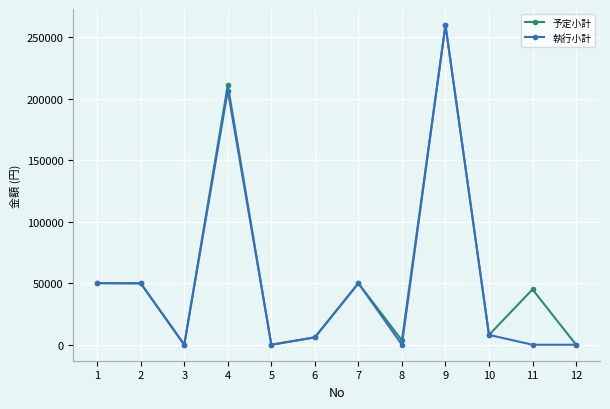

What is the difference between the 予定小計 values at 11 and 3?

45000